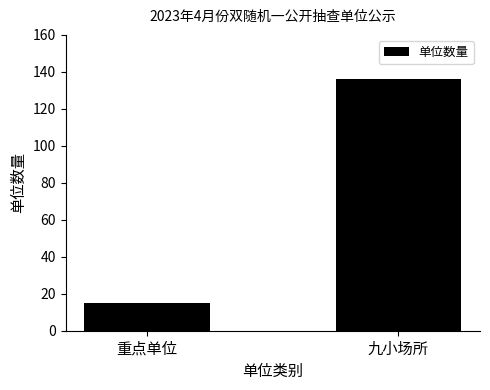

What is the label of the 2nd bar from the left?

九小场所